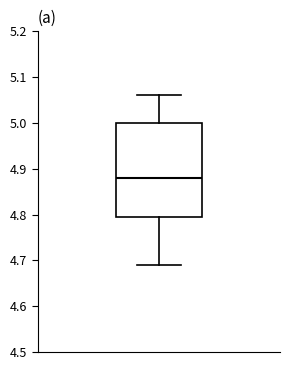

Transcribe this box plot: give where the median line is, the range the box spans, and where the two whiskers end, as read against the y-axis. The values are not printed on the chart, so give them approximately, as read against the axis.

median 4.88, box 4.80 to 5.00, whiskers 4.69 to 5.06